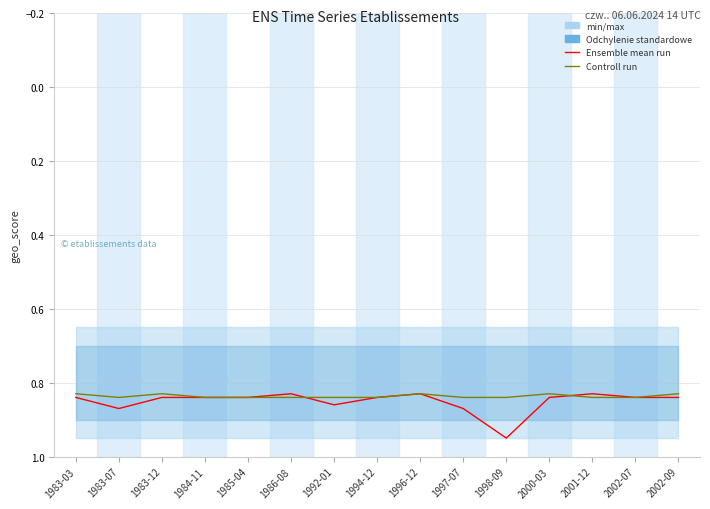

Where do Ensemble mean run and Controll run first cross each other?

1986-08 and 1992-01